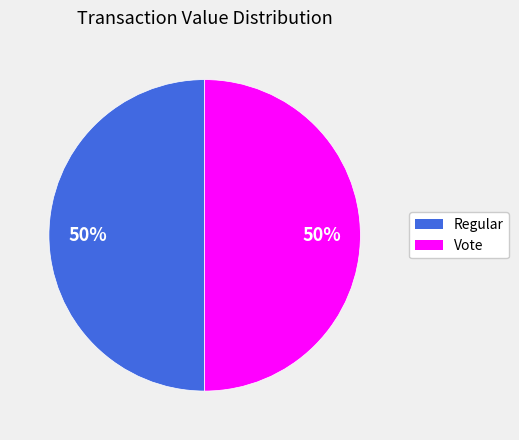

How many slices are in this pie chart?

2